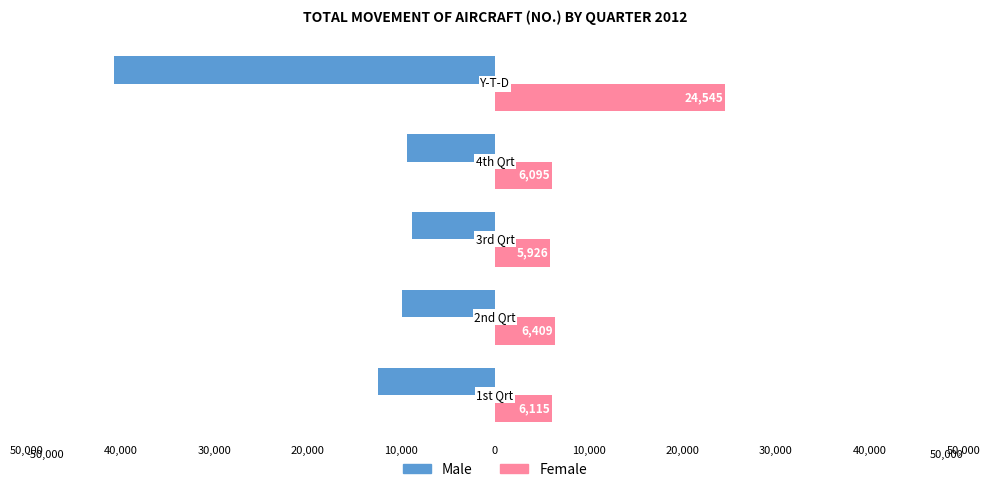

What are all the series names shown in the legend?

Male, Female